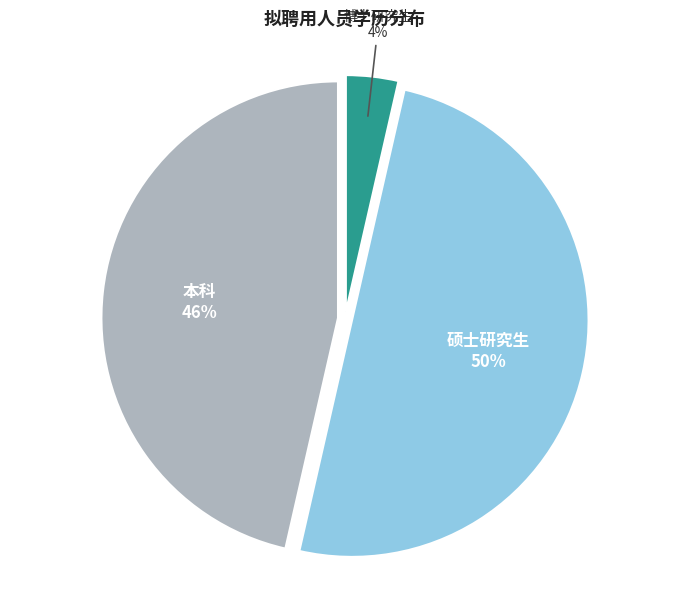

To the nearest percent, what is the average slice percentage?

33%